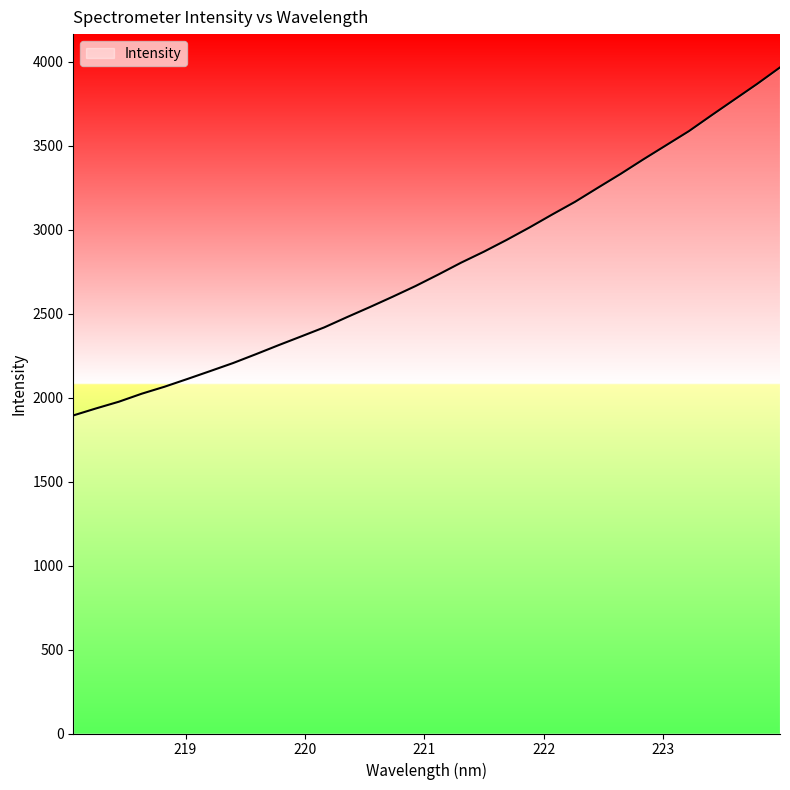

What is the difference between the maximum and minimum values?

2072.9